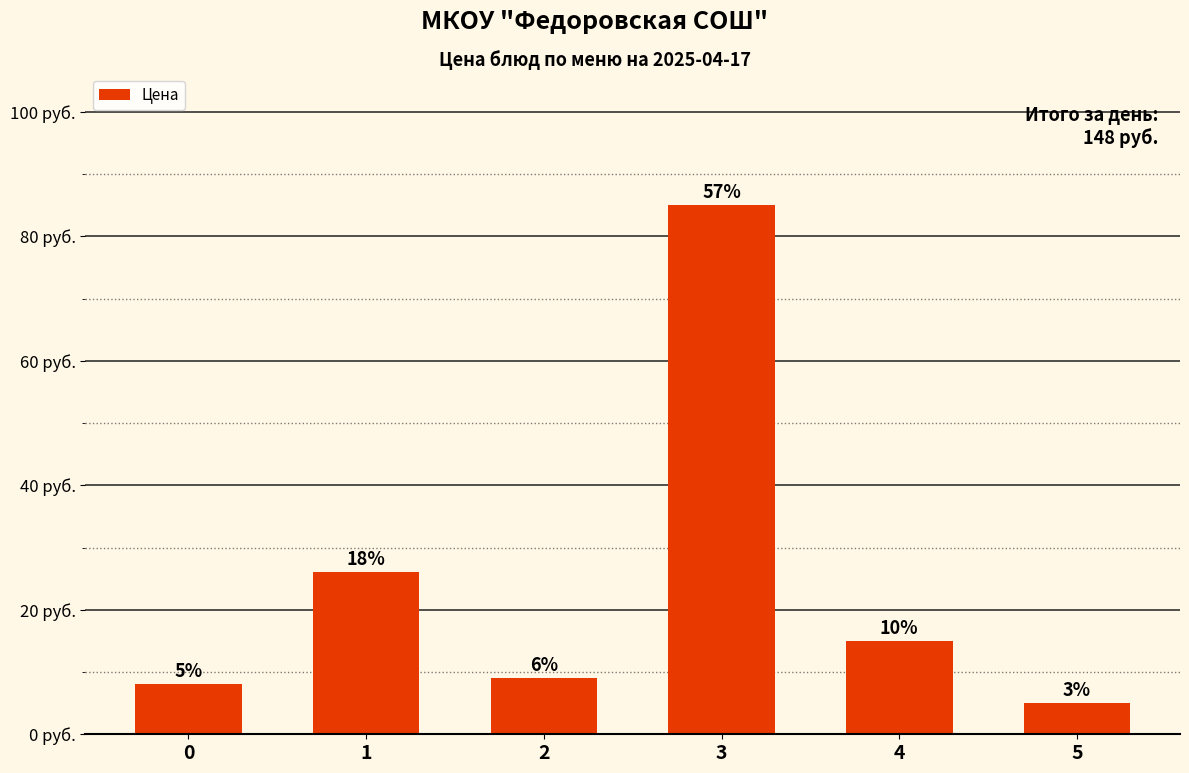

What is the sum of all values?

148